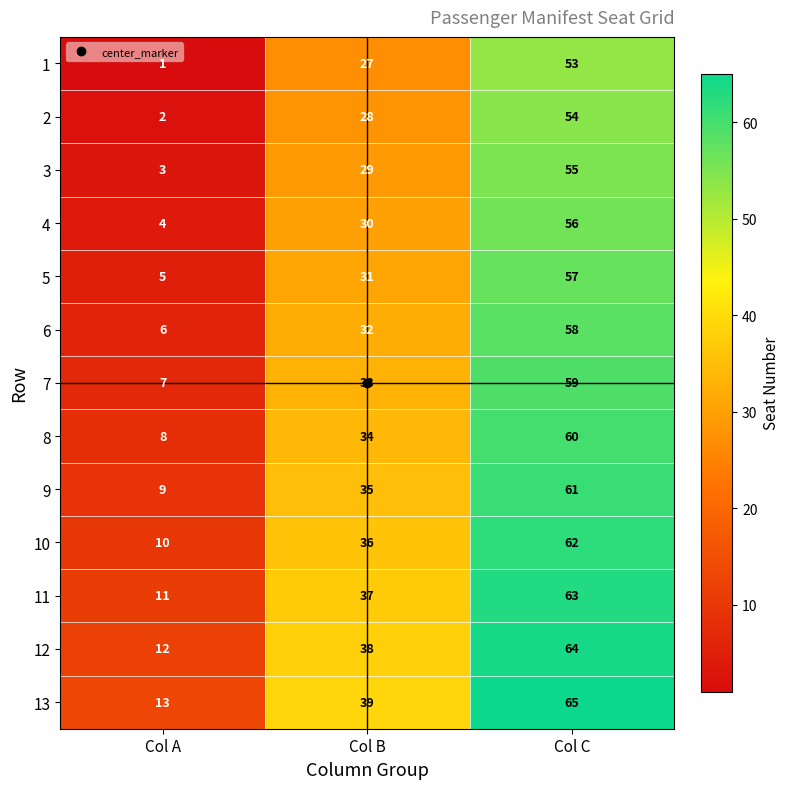

List the series in order of their peak value, highest first.

13, 12, 11, 10, 9, 8, 7, 6, 5, 4, 3, 2, 1